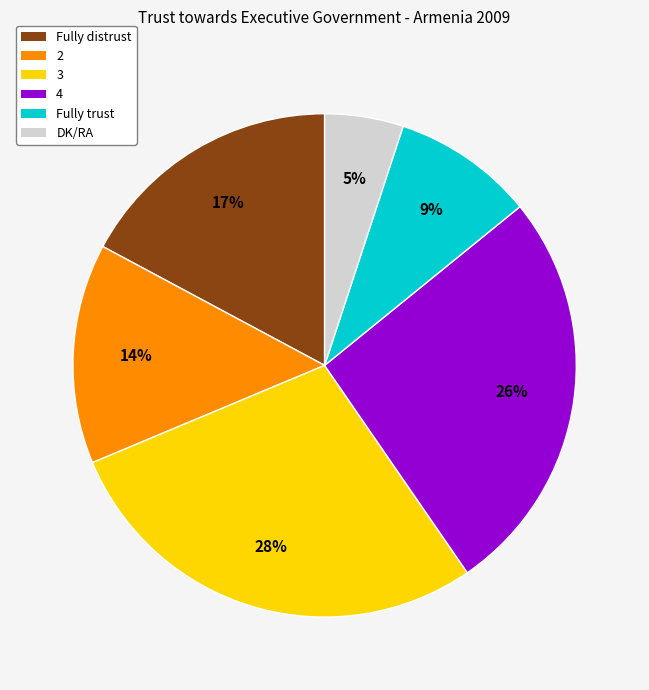

Count the number of slices in the pie.

6